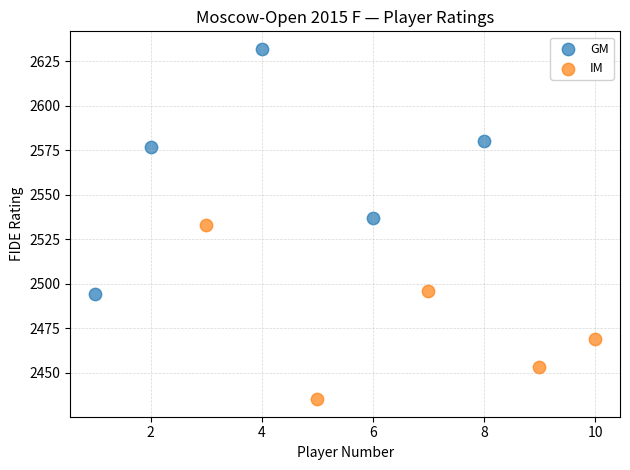

Which series reaches the minimum Y coordinate?

IM